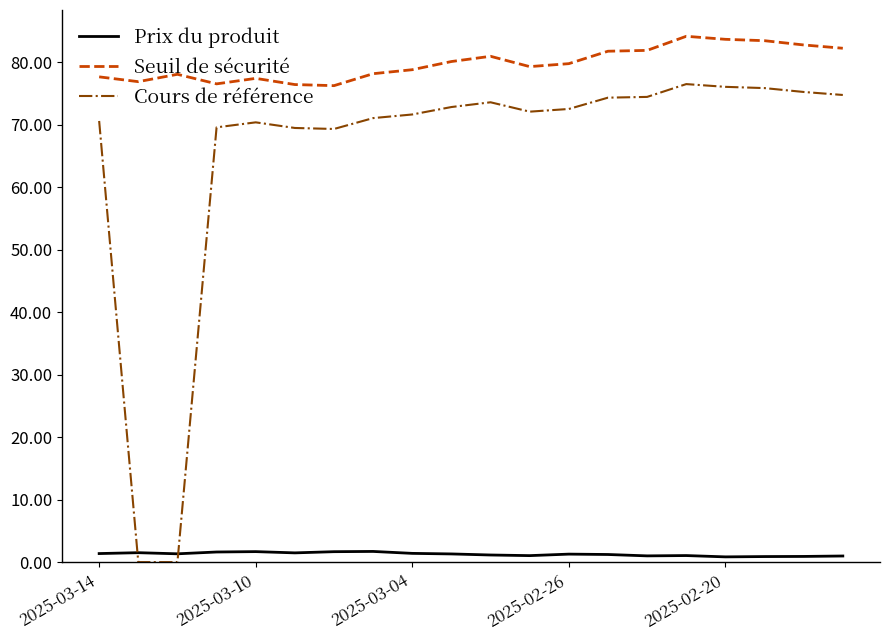

List the series in order of their peak value, highest first.

Seuil de sécurité, Cours de référence, Prix du produit